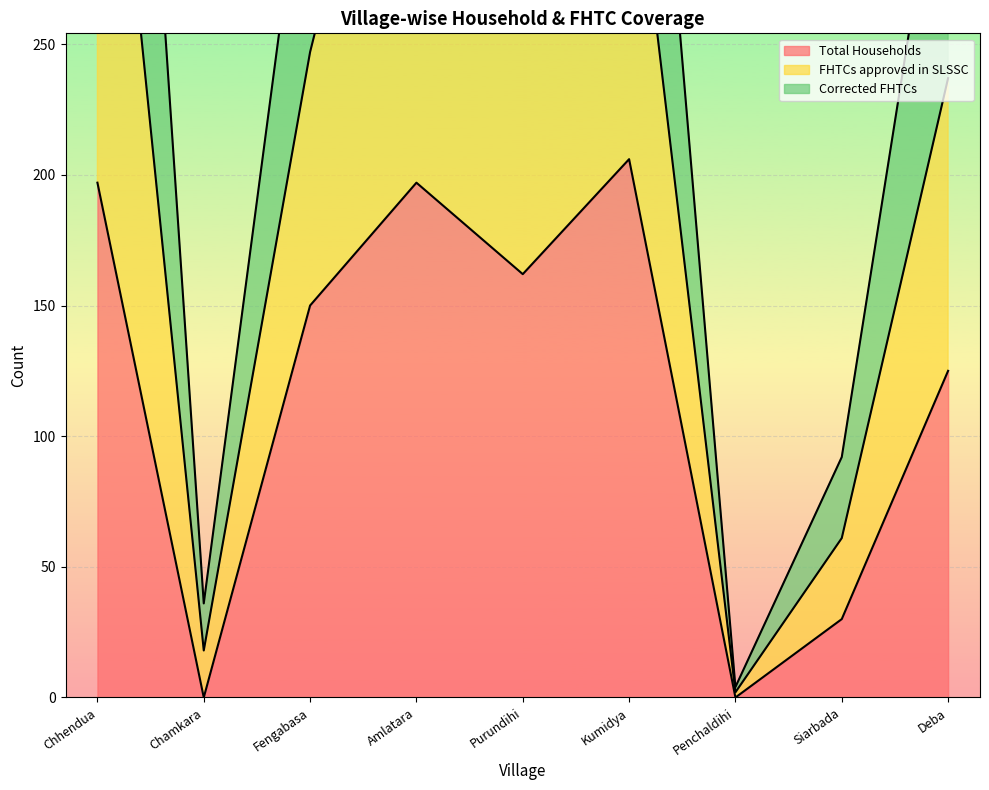

What is the label of the 5th point from the left?

Purundihi